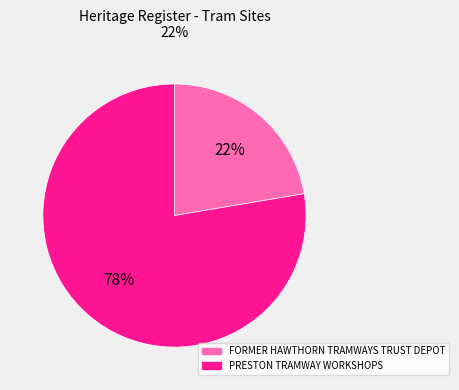

Which category has the smallest portion of the pie?

FORMER HAWTHORN TRAMWAYS TRUST DEPOT